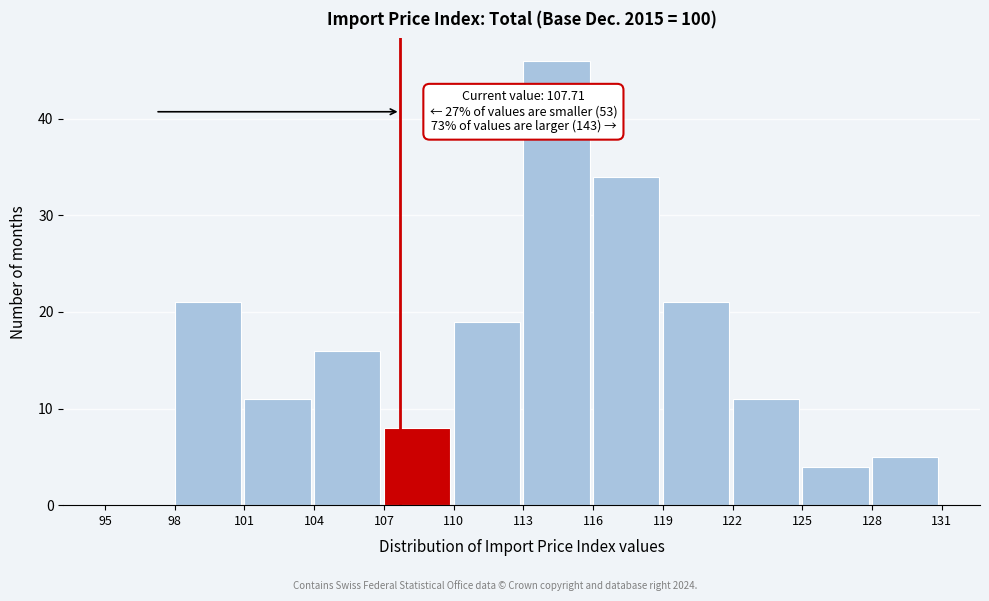

Over which range of the x-axis is the bar tallest?

113 to 116